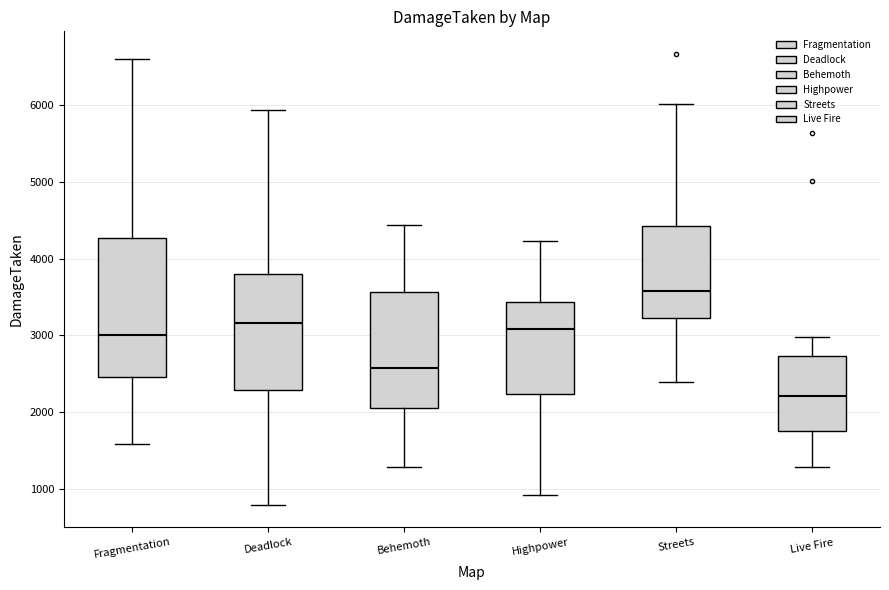

Reading left to right, read every box against the y-axis: the position of its median line, the range the box covers, and the ends of its whiskers. The values are not printed on the chart, so give them approximately, as read against the axis.

Fragmentation: median 3000, box 2500 to 4300, whiskers 1600 to 6600
Deadlock: median 3200, box 2300 to 3800, whiskers 800 to 5900
Behemoth: median 2600, box 2100 to 3600, whiskers 1300 to 4400
Highpower: median 3100, box 2200 to 3400, whiskers 900 to 4200
Streets: median 3600, box 3200 to 4400, whiskers 2400 to 6000
Live Fire: median 2200, box 1800 to 2700, whiskers 1300 to 3000